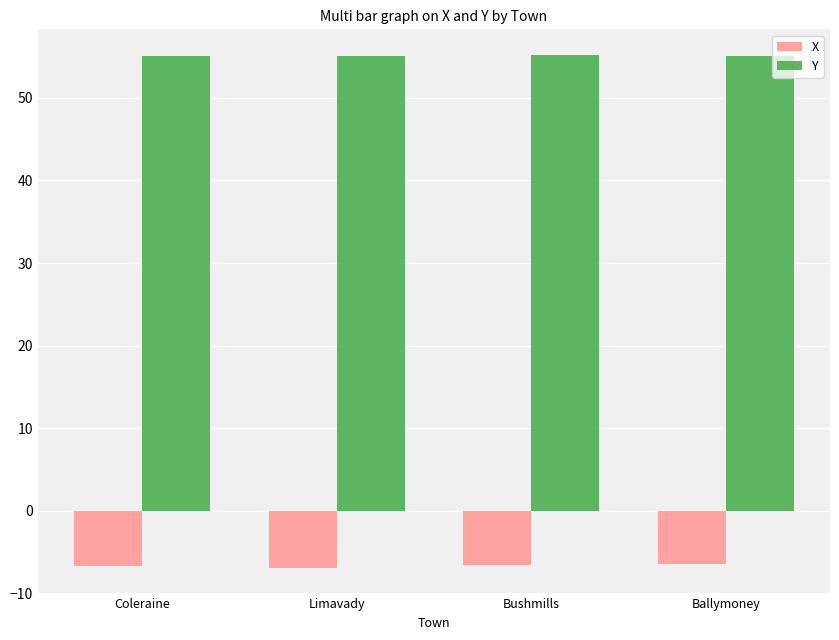

Read the Y value at Coleraine.

55.1